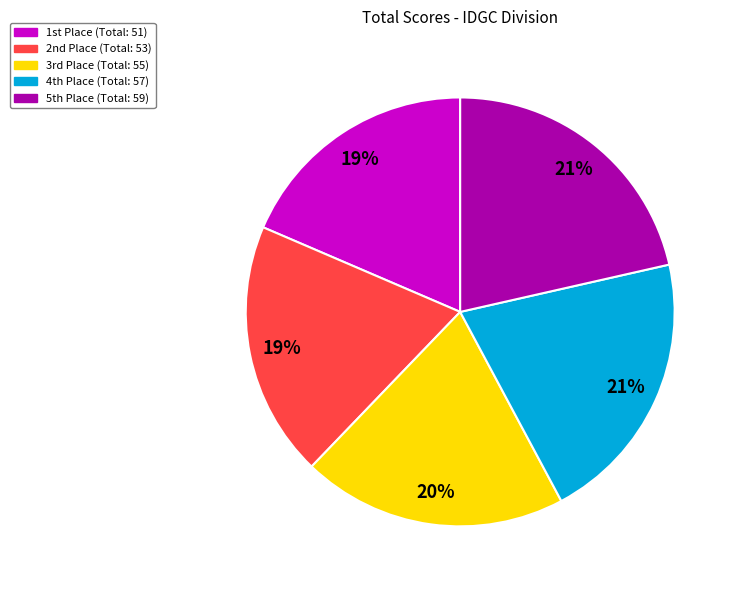

To the nearest percent, what is the average slice percentage?

20%